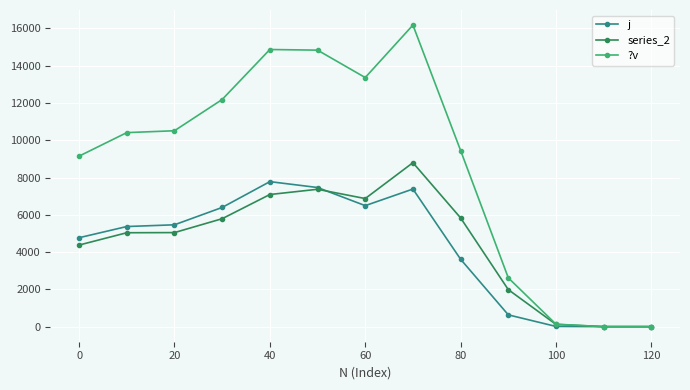

Rank the series by their maximum value, from highest to lowest.

?v, series_2, j